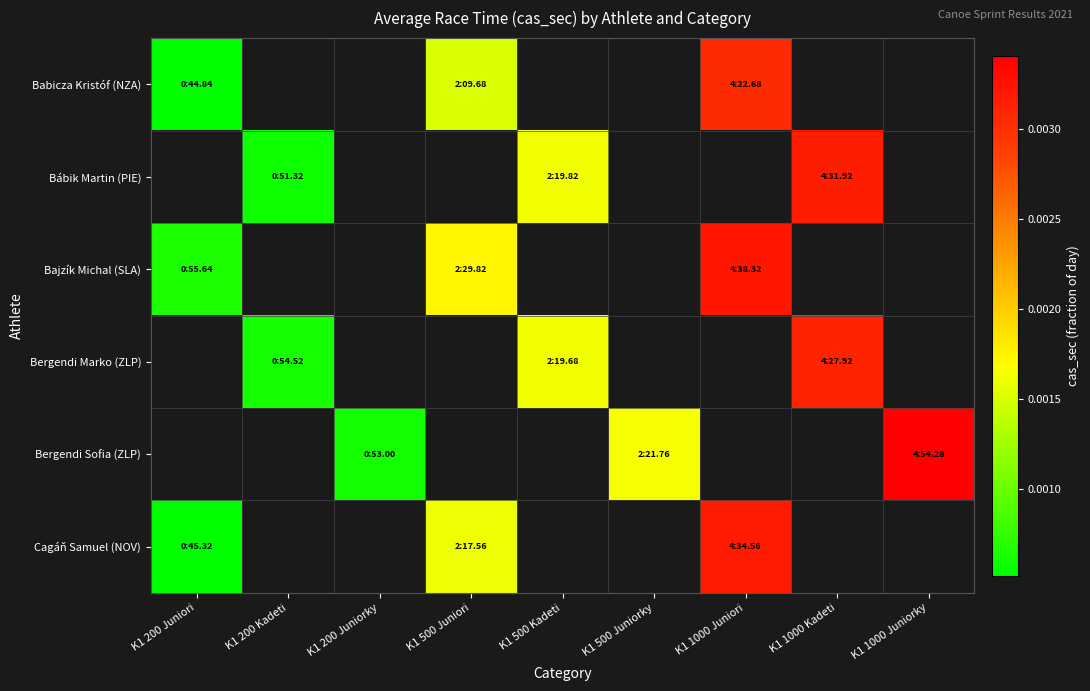

Which has a higher value, K1 500 Juniorky or K1 1000 Juniori?

K1 1000 Juniori